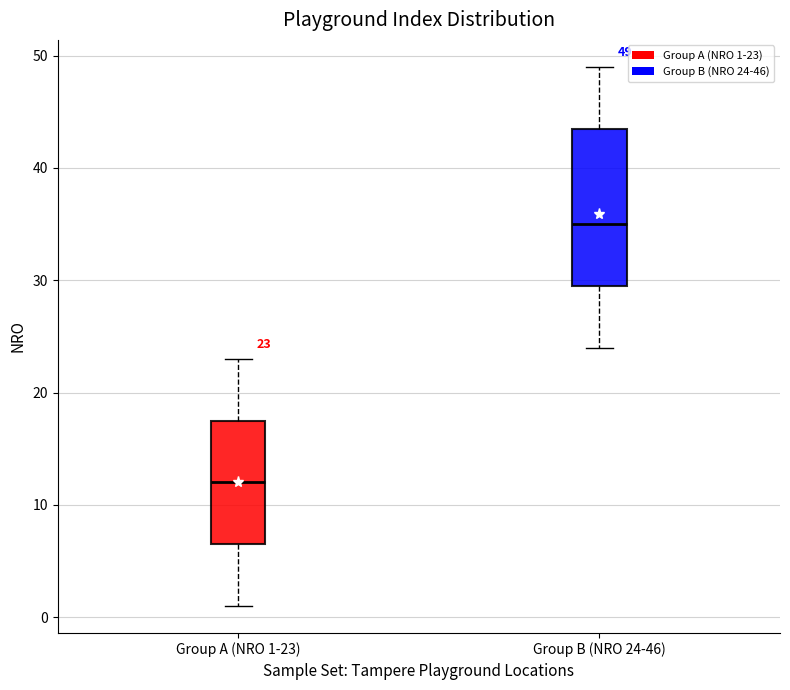

Which box has the highest median line?

Group B (NRO 24-46)